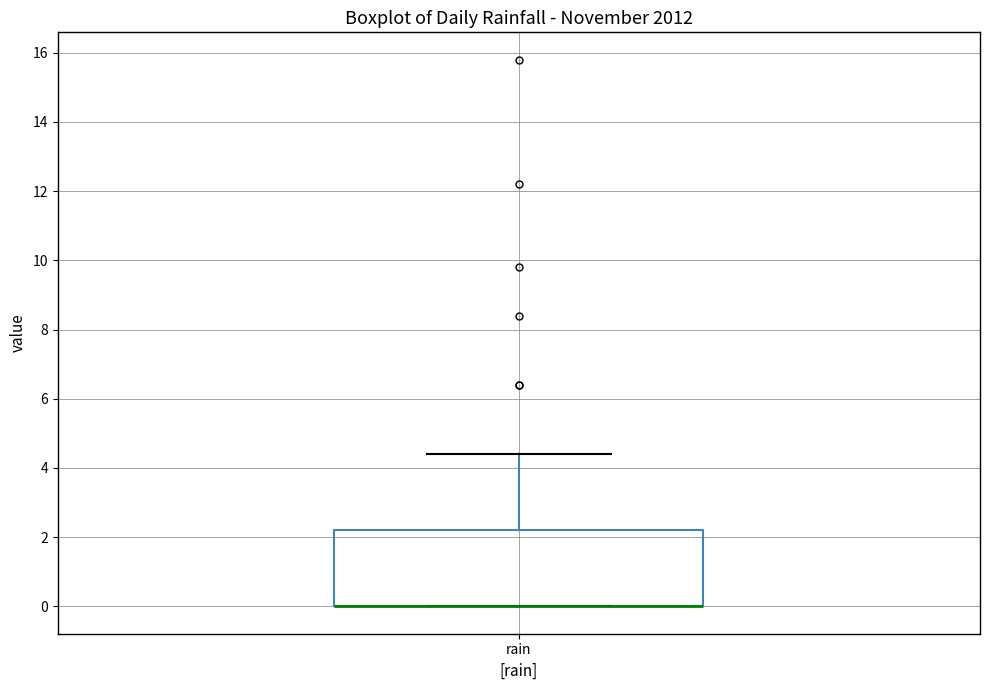

Where is the lower edge of the box for rain on the y-axis? The values are not printed on the chart, so give them approximately, as read against the axis.

0.0